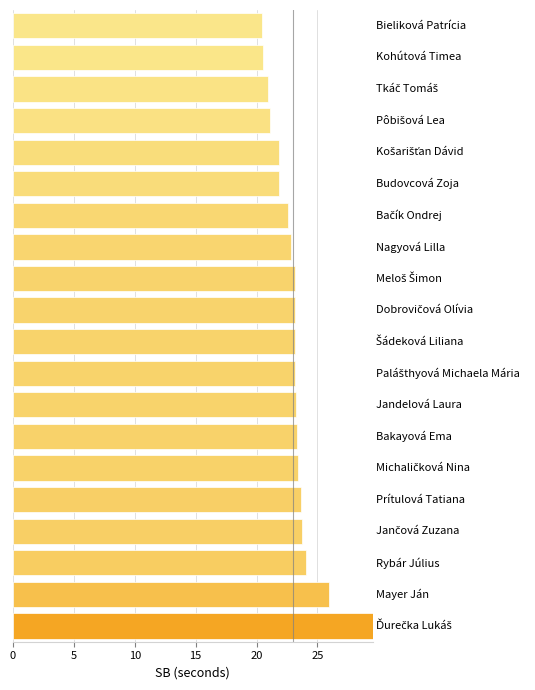

How many bars are there in total?

20